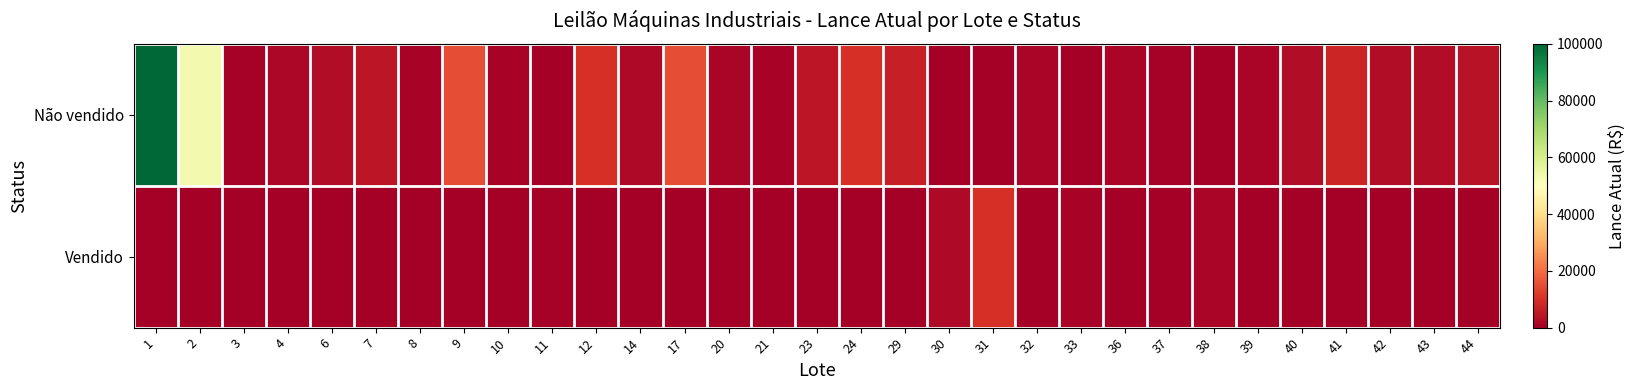

Between 39 and 29, which is larger?

29